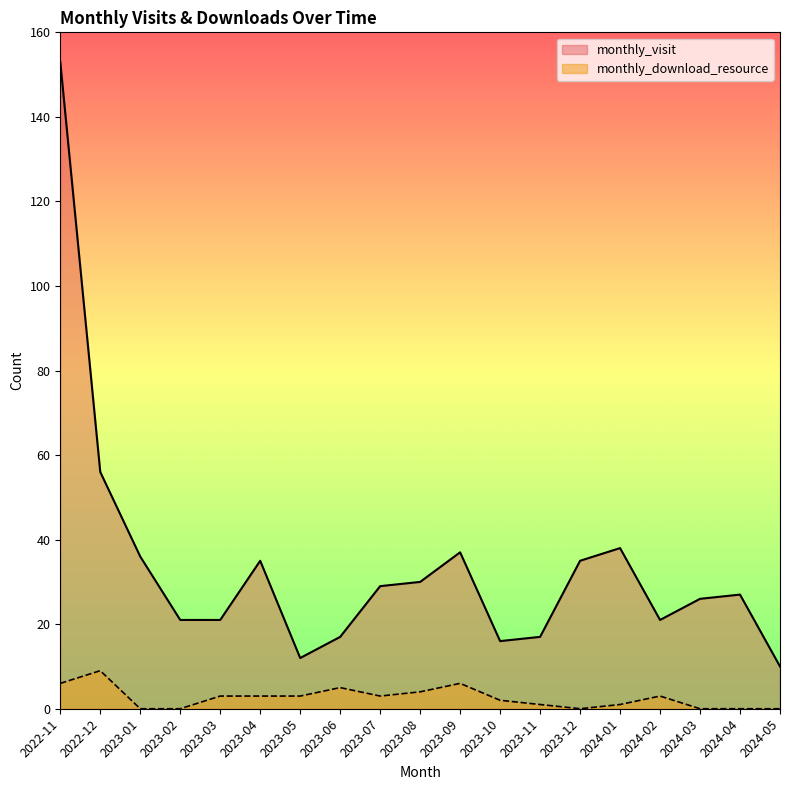

Does the chart display data point markers on the line(s)?

No